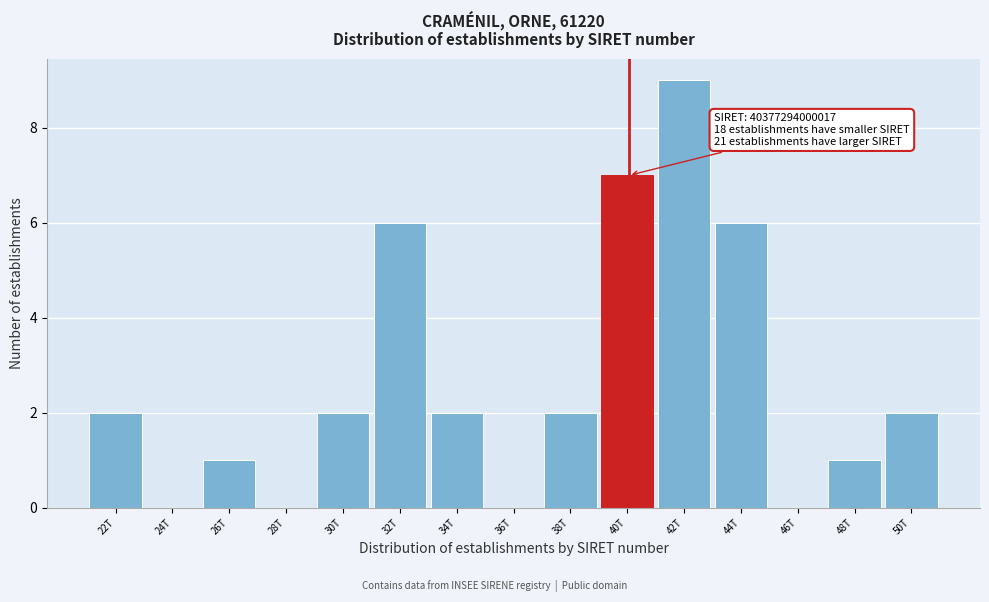

Reading right to left, extract all data points from this chart.

50T=2	48T=1	46T=0	44T=6	42T=9	40T=7	38T=2	36T=0	34T=2	32T=6	30T=2	28T=0	26T=1	24T=0	22T=2